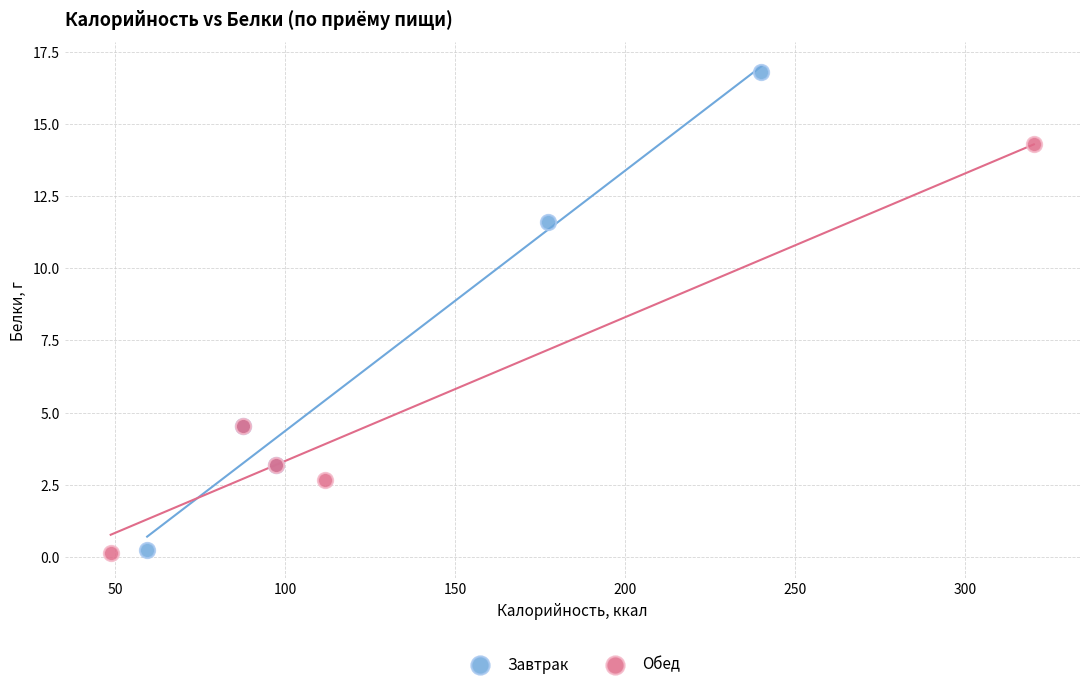

Which series has the largest Y range (max minus min)?

Завтрак